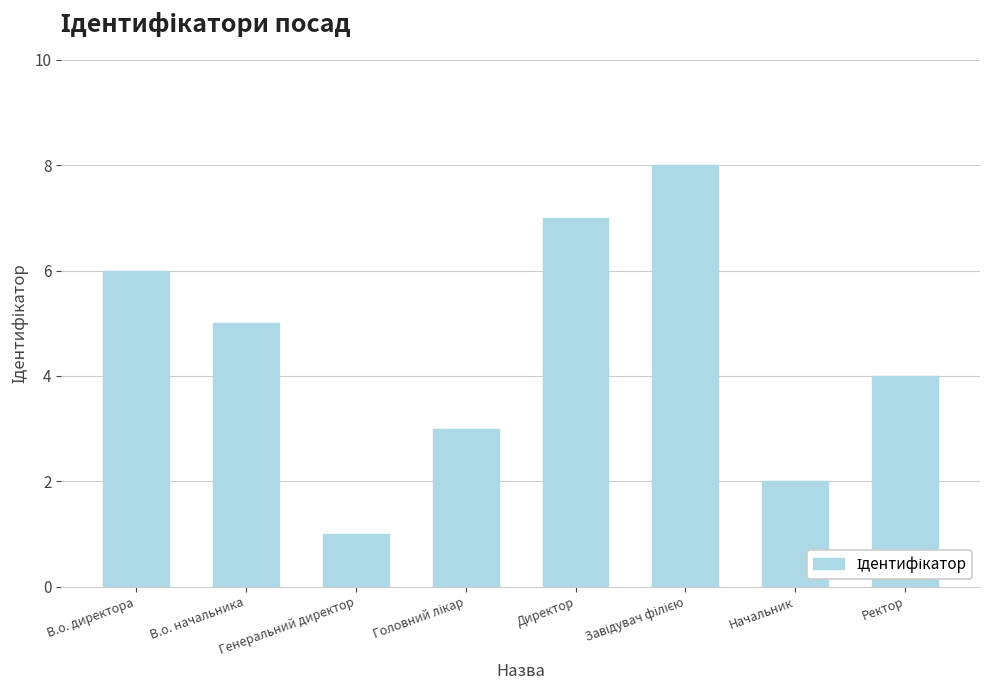

Which has a higher value, Начальник or Директор?

Директор